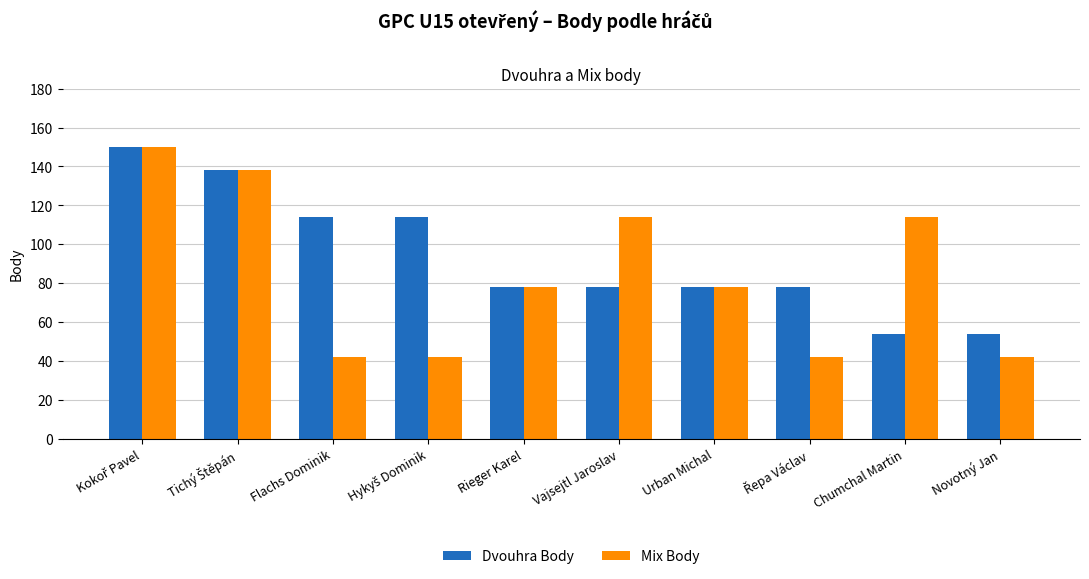

How many groups of bars are there?

10